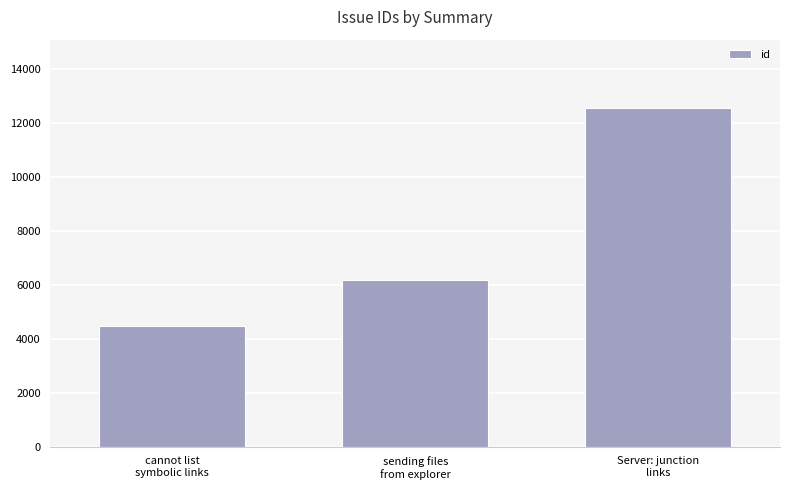

What is the sum of the values at Server: junction
links and cannot list
symbolic links?

17072